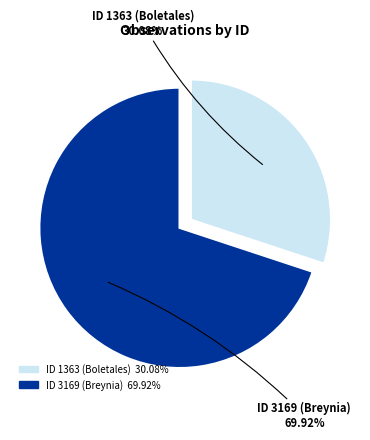

Rank the categories by value from highest to lowest.

ID 3169 (Breynia), ID 1363 (Boletales)